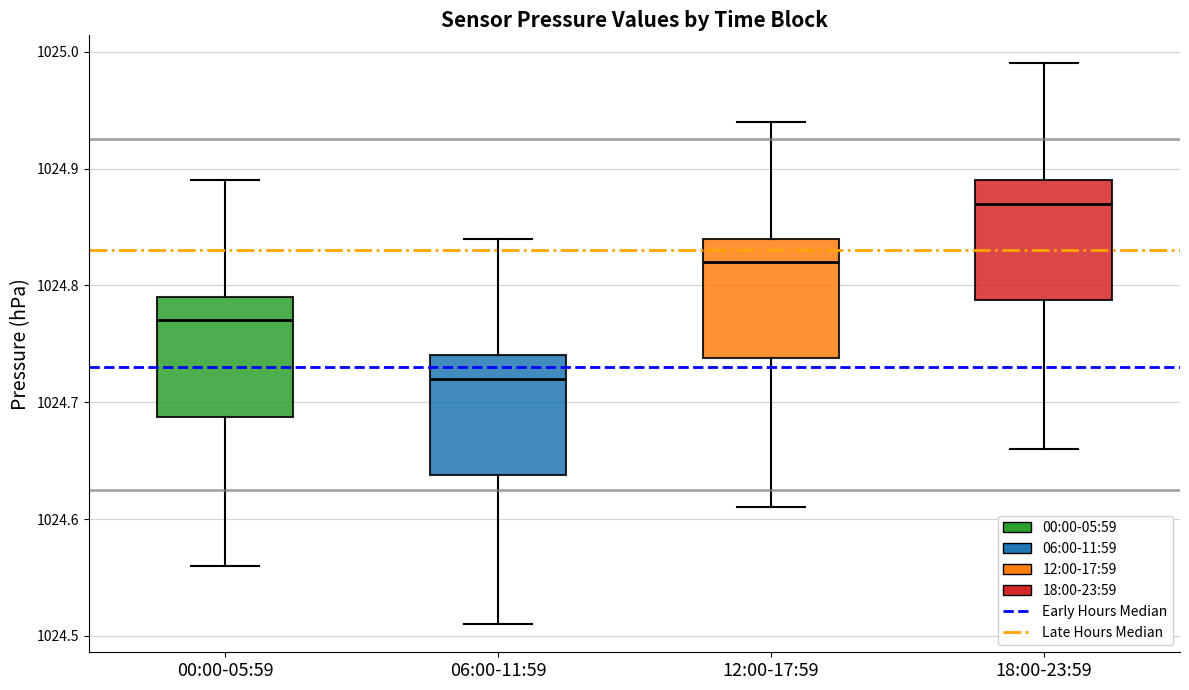

Reading left to right, read every box against the y-axis: the position of its median line, the range the box covers, and the ends of its whiskers. The values are not printed on the chart, so give them approximately, as read against the axis.

00:00-05:59: median 1024.77, box 1024.69 to 1024.79, whiskers 1024.56 to 1024.89
06:00-11:59: median 1024.72, box 1024.64 to 1024.74, whiskers 1024.51 to 1024.84
12:00-17:59: median 1024.82, box 1024.74 to 1024.84, whiskers 1024.61 to 1024.94
18:00-23:59: median 1024.87, box 1024.79 to 1024.89, whiskers 1024.66 to 1024.99